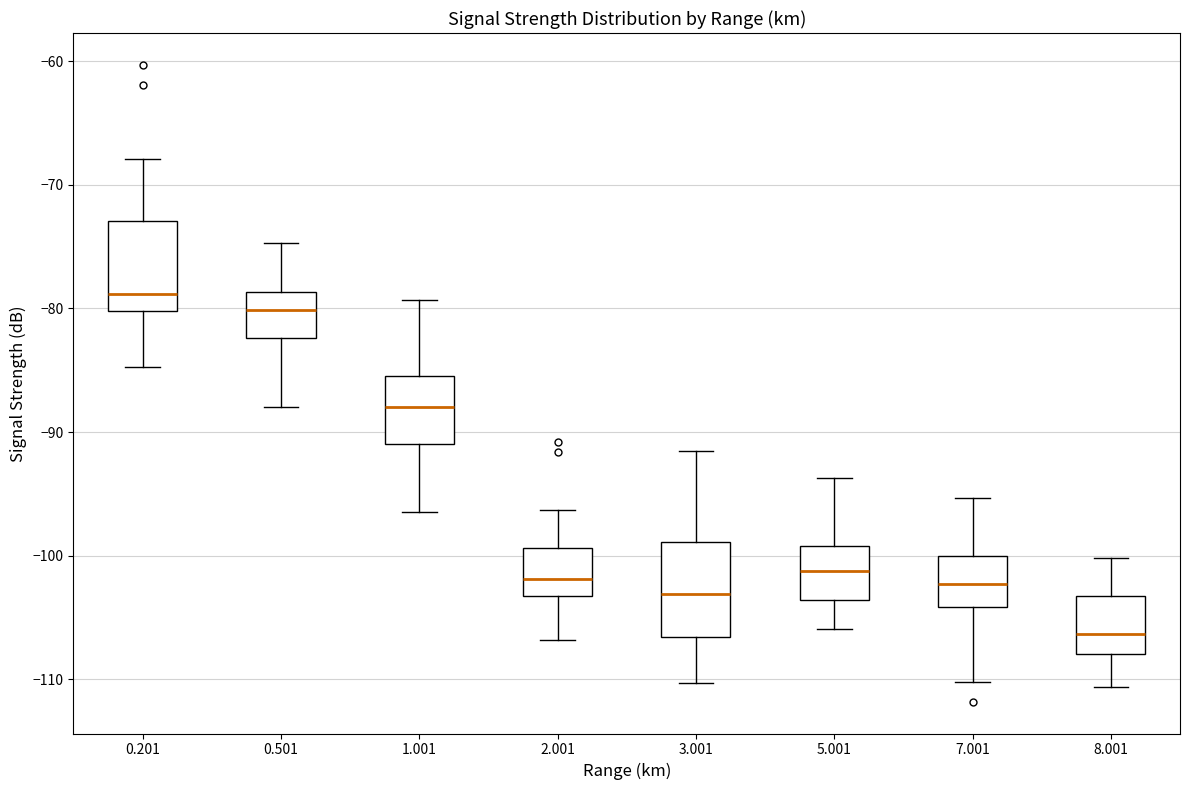

Reading left to right, read every box against the y-axis: the position of its median line, the range the box covers, and the ends of its whiskers. The values are not printed on the chart, so give them approximately, as read against the axis.

0.201: median -79, box -80 to -73, whiskers -85 to -68
0.501: median -80, box -82 to -79, whiskers -88 to -75
1.001: median -88, box -91 to -85, whiskers -96 to -79
2.001: median -102, box -103 to -99, whiskers -107 to -96
3.001: median -103, box -107 to -99, whiskers -110 to -91
5.001: median -101, box -104 to -99, whiskers -106 to -94
7.001: median -102, box -104 to -100, whiskers -110 to -95
8.001: median -106, box -108 to -103, whiskers -111 to -100